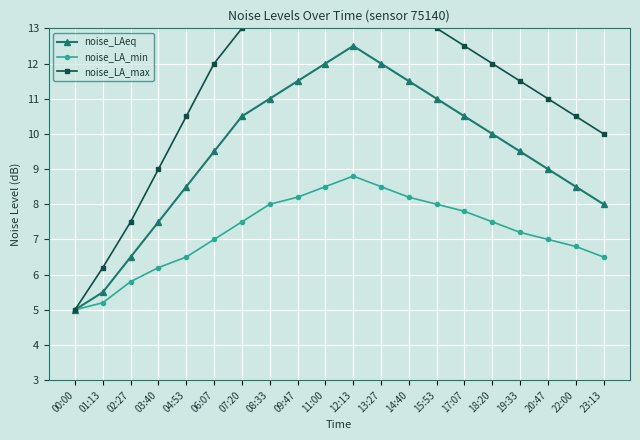

Reading right to left, what are all the values shown in this chart?

noise_LAeq: 8.0	8.5	9.0	9.5	10.0	10.5	11.0	11.5	12.0	12.5	12.0	11.5	11.0	10.5	9.5	8.5	7.5	6.5	5.5	5.0
noise_LA_min: 6.5	6.8	7.0	7.2	7.5	7.8	8.0	8.2	8.5	8.8	8.5	8.2	8.0	7.5	7.0	6.5	6.2	5.8	5.2	5.0
noise_LA_max: 10.0	10.5	11.0	11.5	12.0	12.5	13.0	13.5	14.0	14.5	14.2	14.0	13.5	13.0	12.0	10.5	9.0	7.5	6.2	5.0